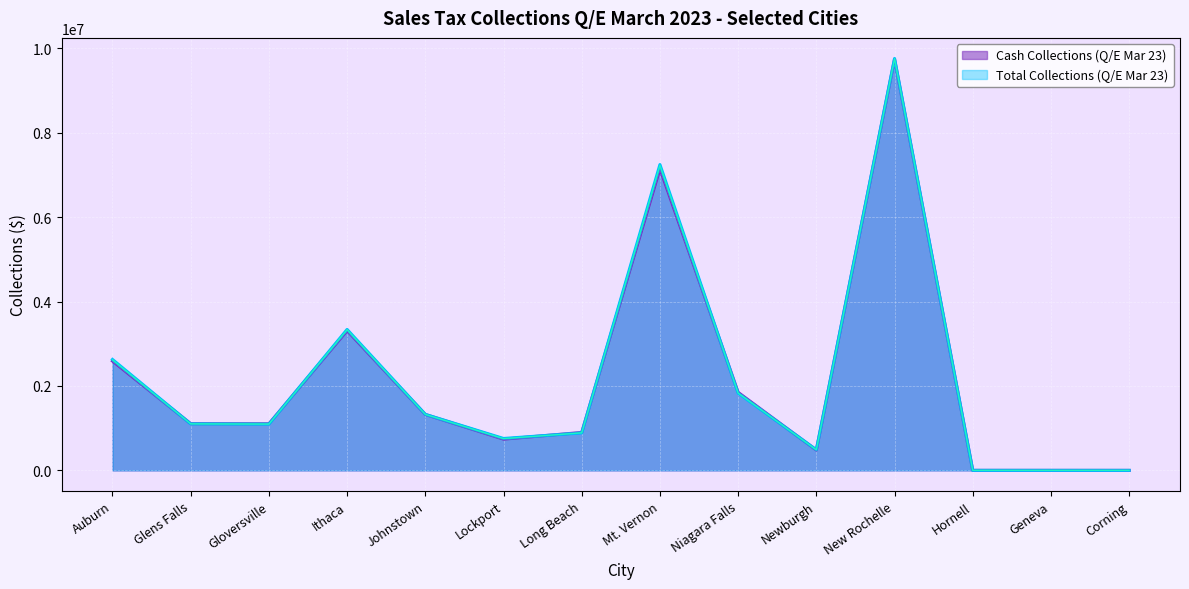

At which category does Cash Collections (Q/E Mar 23) (line) reach its first local valley?

Gloversville